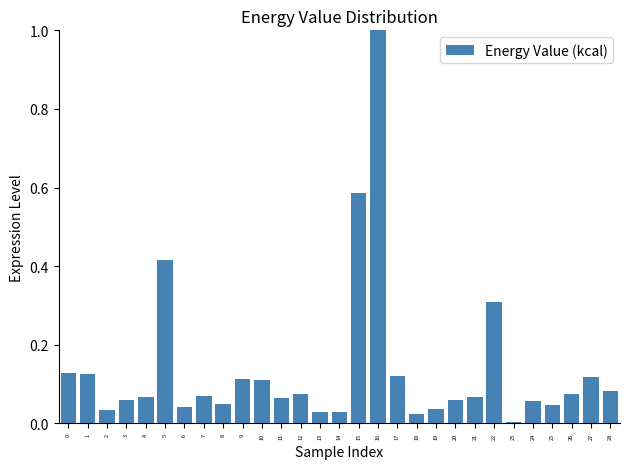

What is the difference between the maximum and minimum values?

1.0